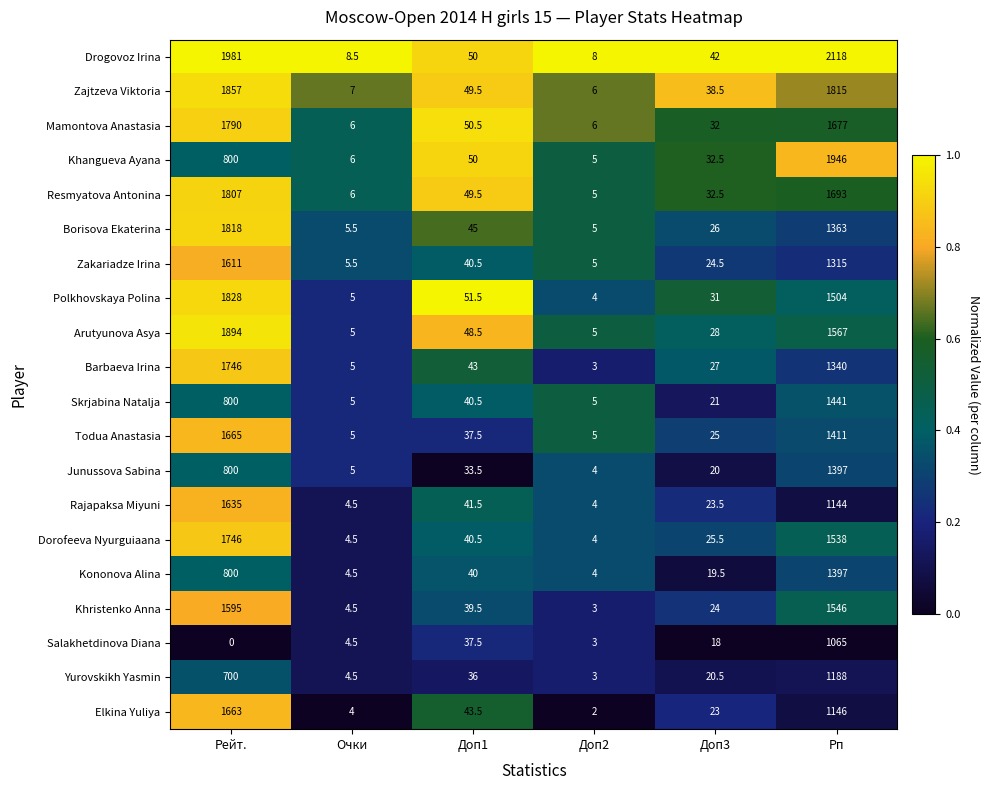

List the labels in order of Zajtzeva Viktoria value, largest first.

Рейт., Рп, Доп1, Доп3, Очки, Доп2